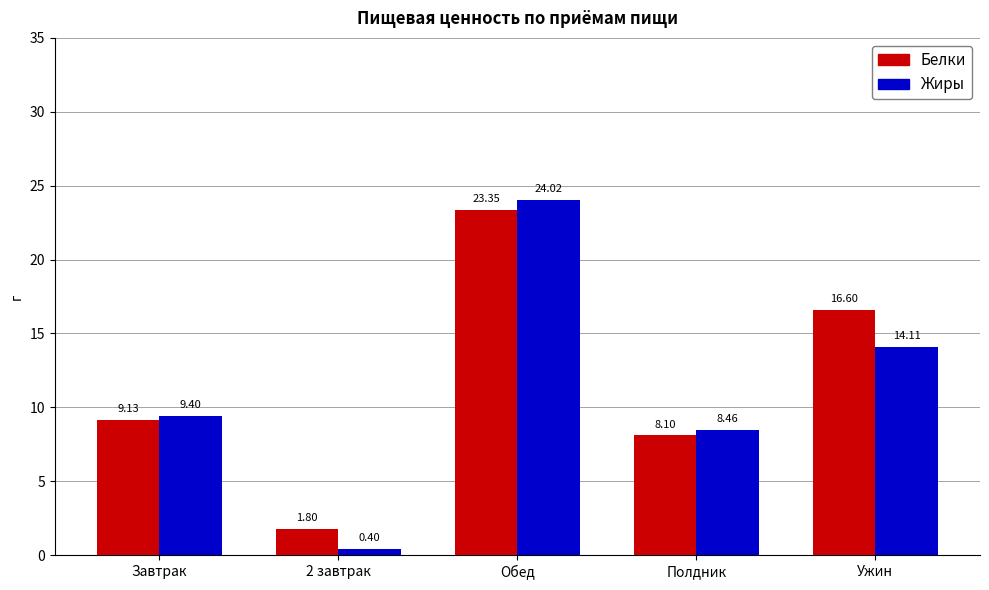

What is the sum of the Белки values at Завтрак and Ужин?

25.7